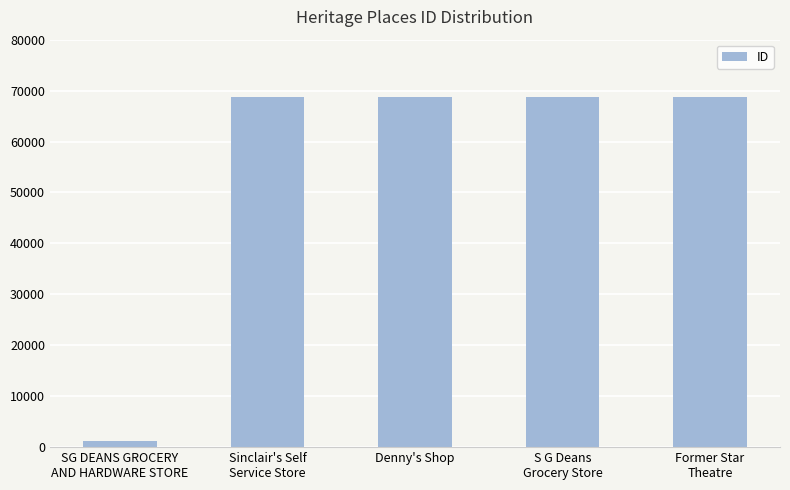

What is the sum of all values?

276039